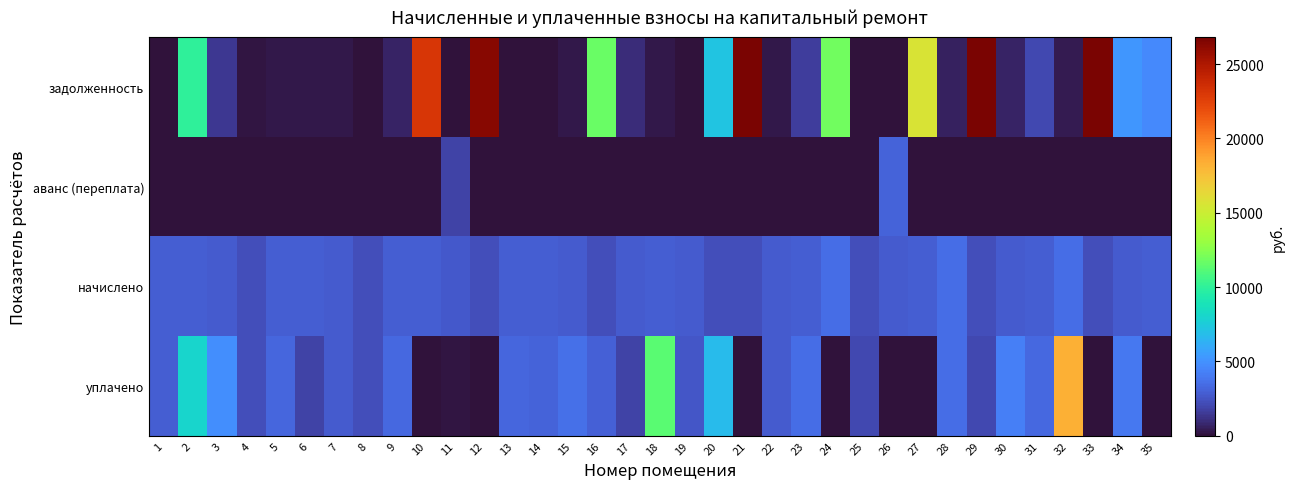

At which category does the chart reach its peak across all series?

21